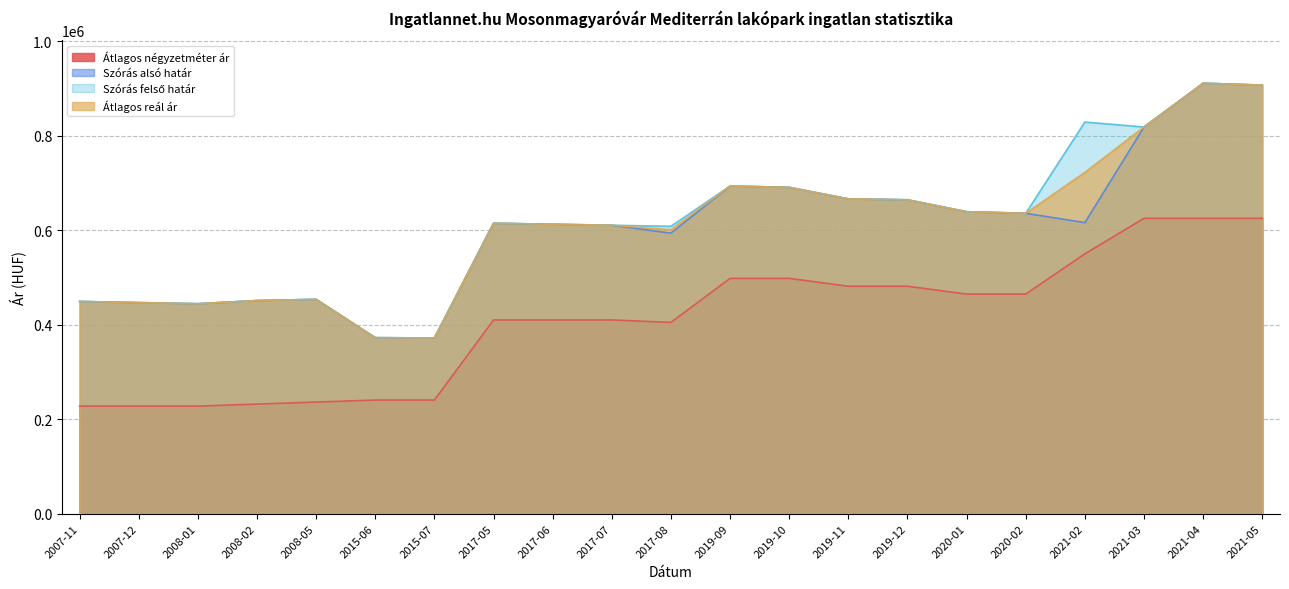

Which has a higher value, 2019-09 or 2008-02?

2019-09